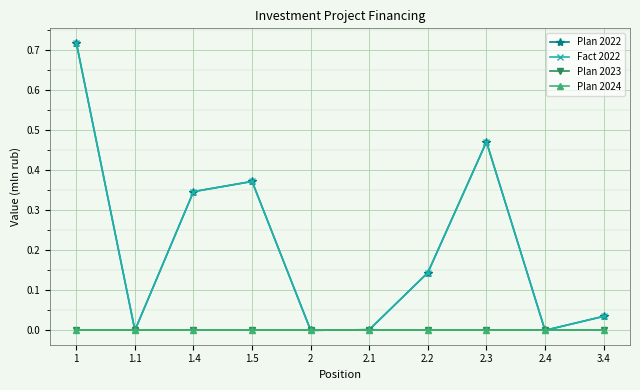

Does the chart have visible grid lines?

Yes